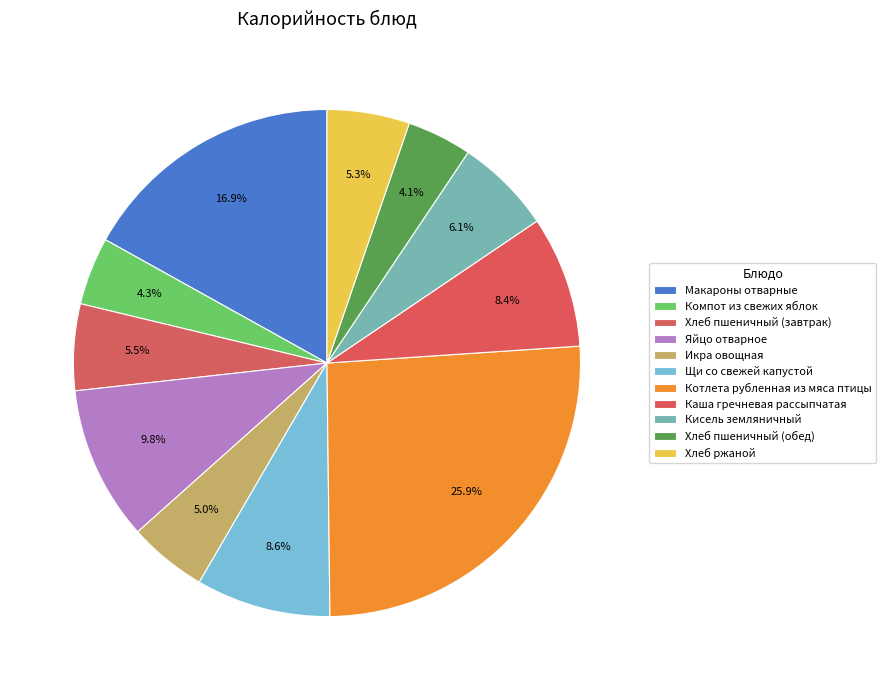

Count the number of slices in the pie.

11